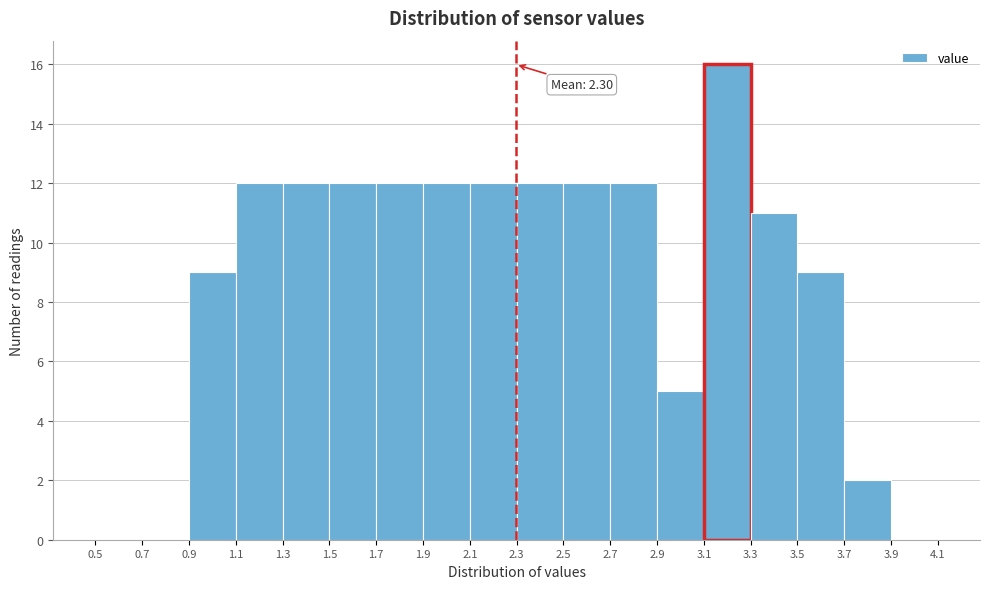

Over which range of the x-axis is the bar tallest?

3.1 to 3.3